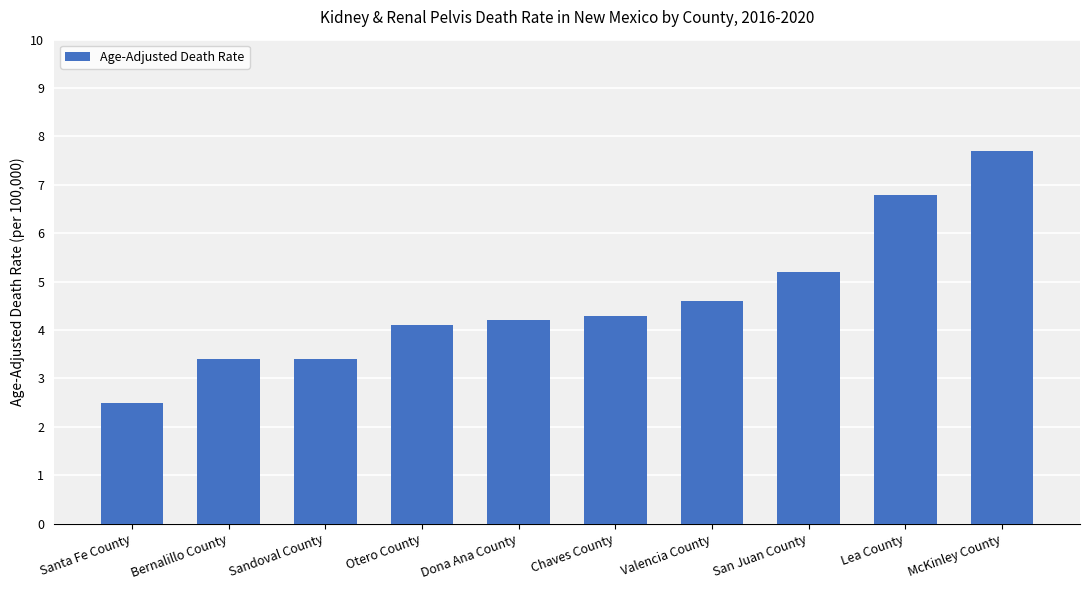

What position from the left is Dona Ana County?

5